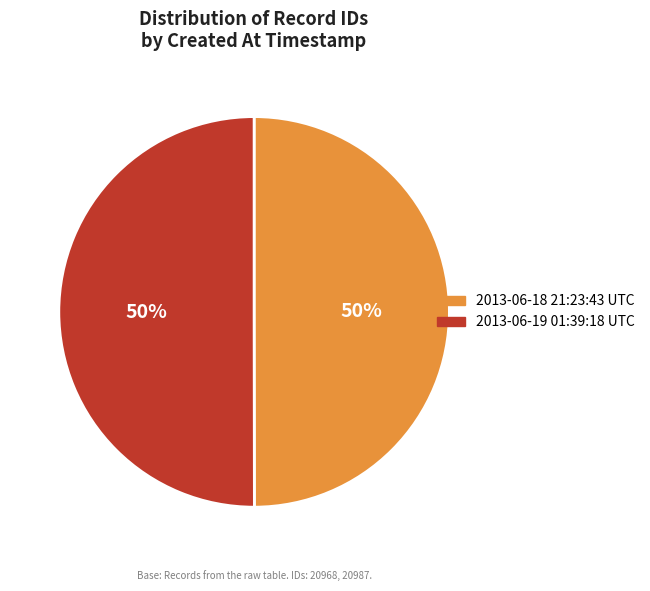

To the nearest percent, what percentage of the pie is 2013-06-19 01:39:18 UTC?

50%